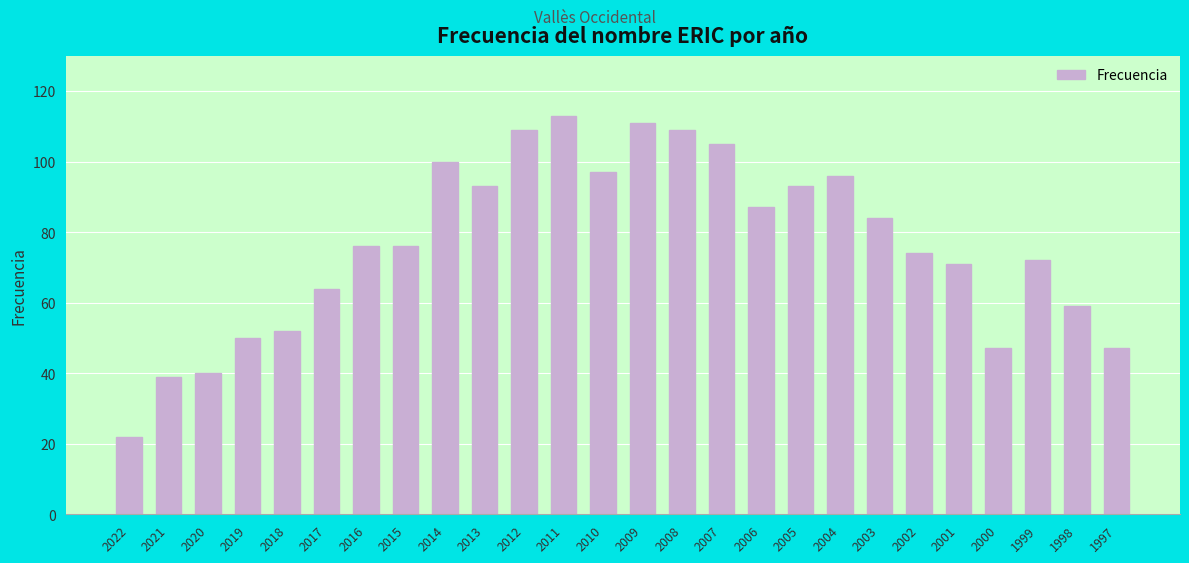

What is the change in value from 2013 to 2002?

-19